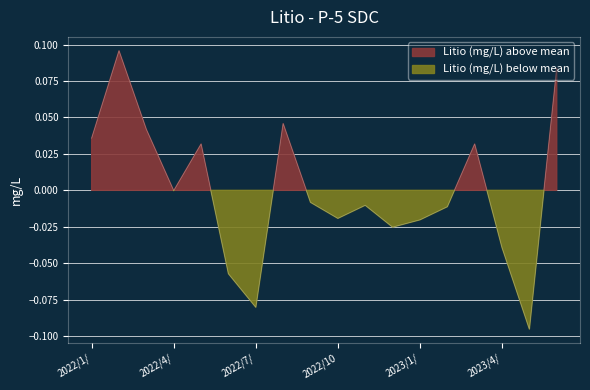

What is the label of the 11th point from the left?

2022/11/22